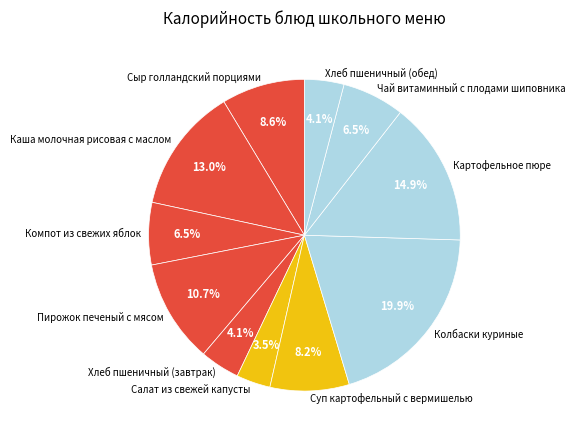

How many slices are in this pie chart?

11